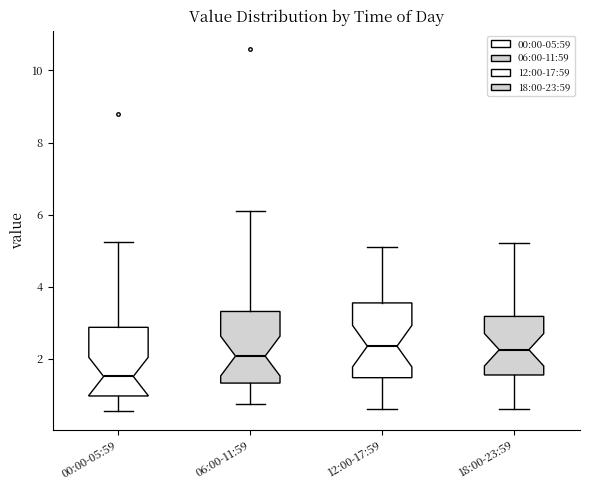

Which box has the lowest median line?

00:00-05:59